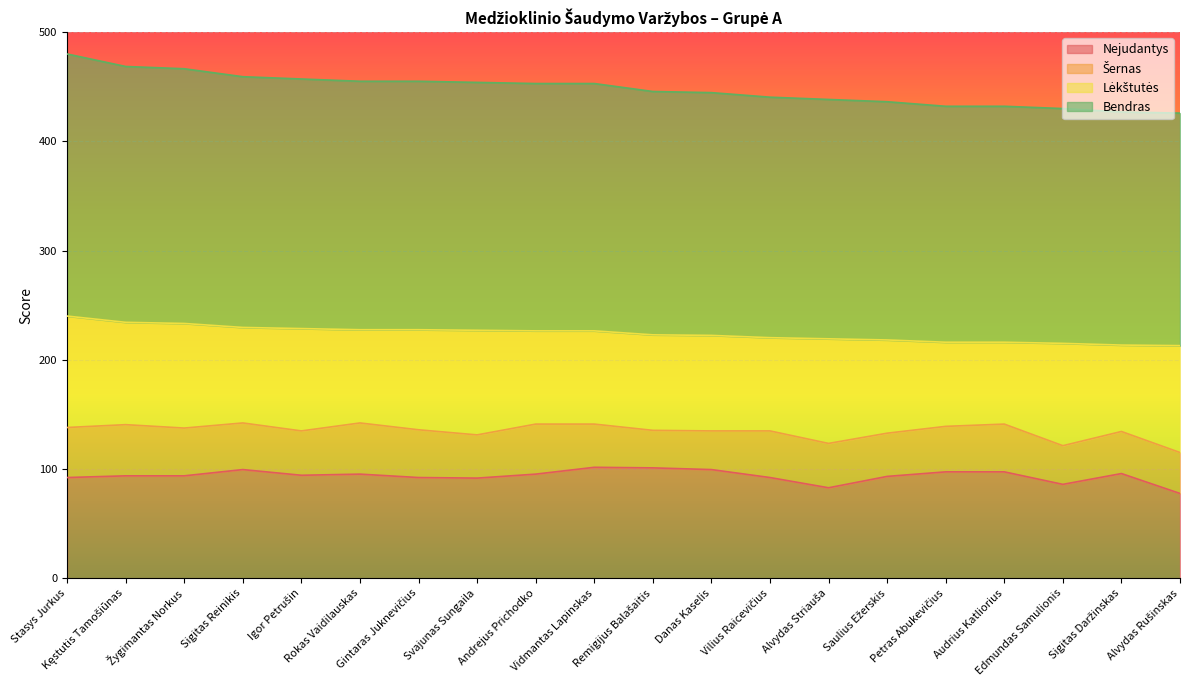

The Bendras series shows 46.3 at Edmundas Samulionis. True or false?

False